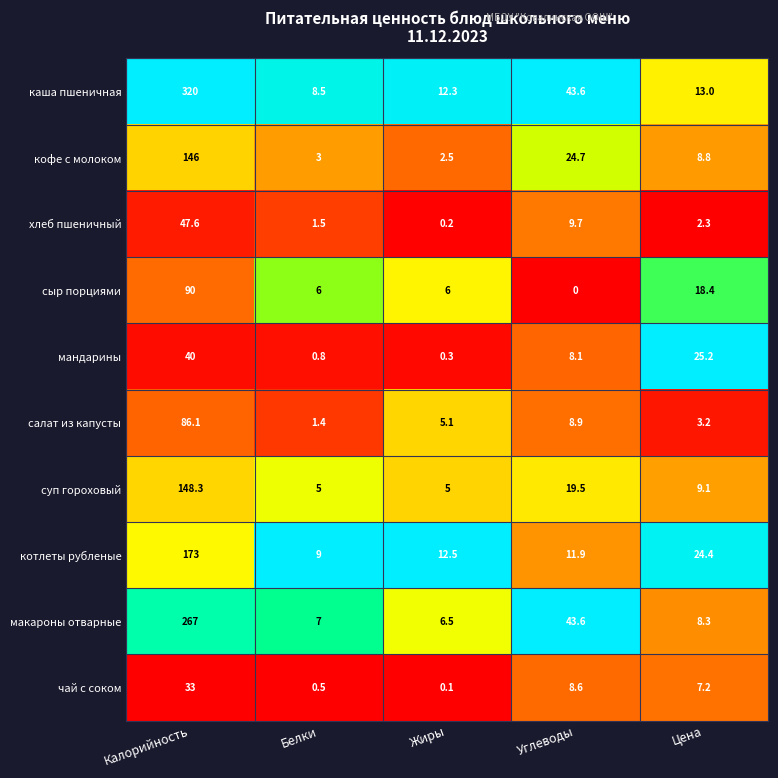

Which label corresponds to the smallest value in the chart?

Углеводы